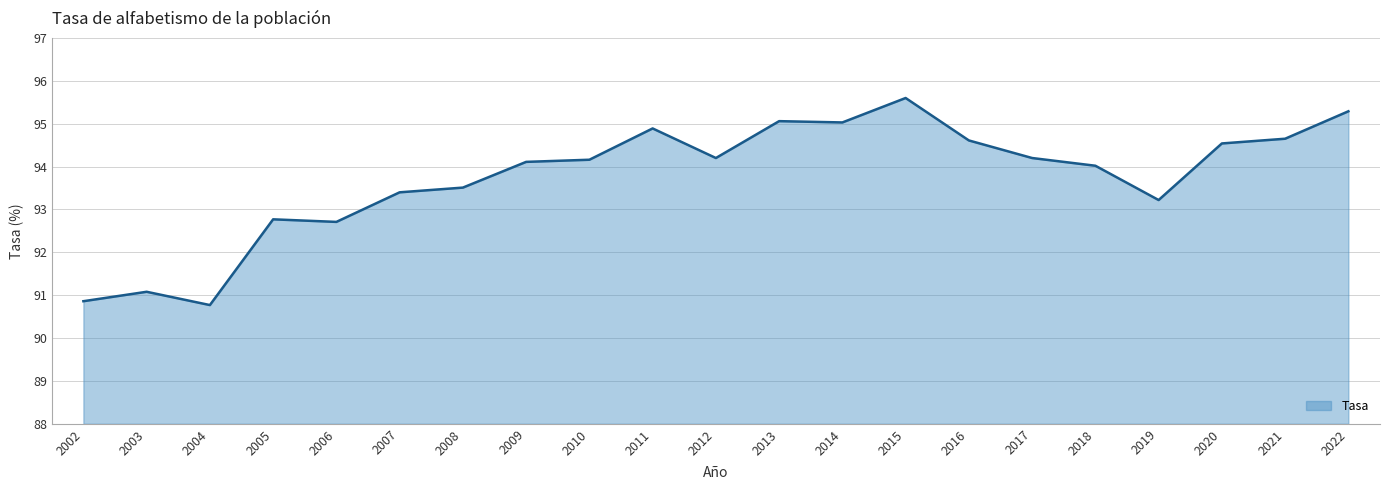

Read the value at 2017.

94.2